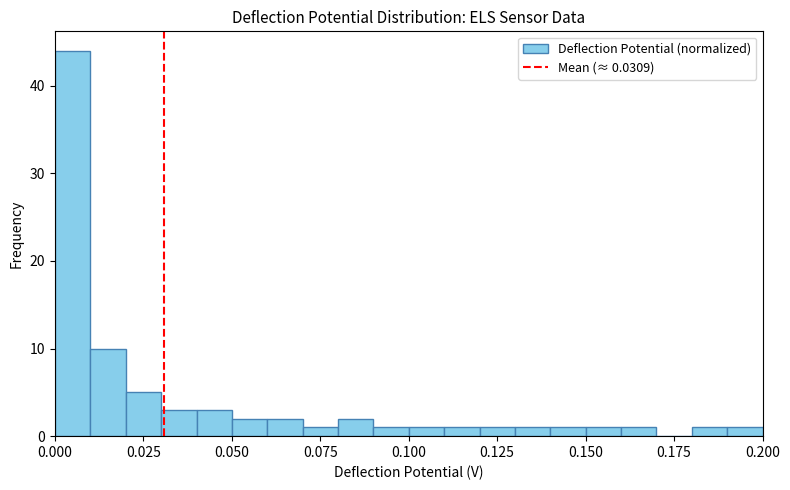

Read against the x-axis, roughly where is the centre of the tallest bar?

0.005